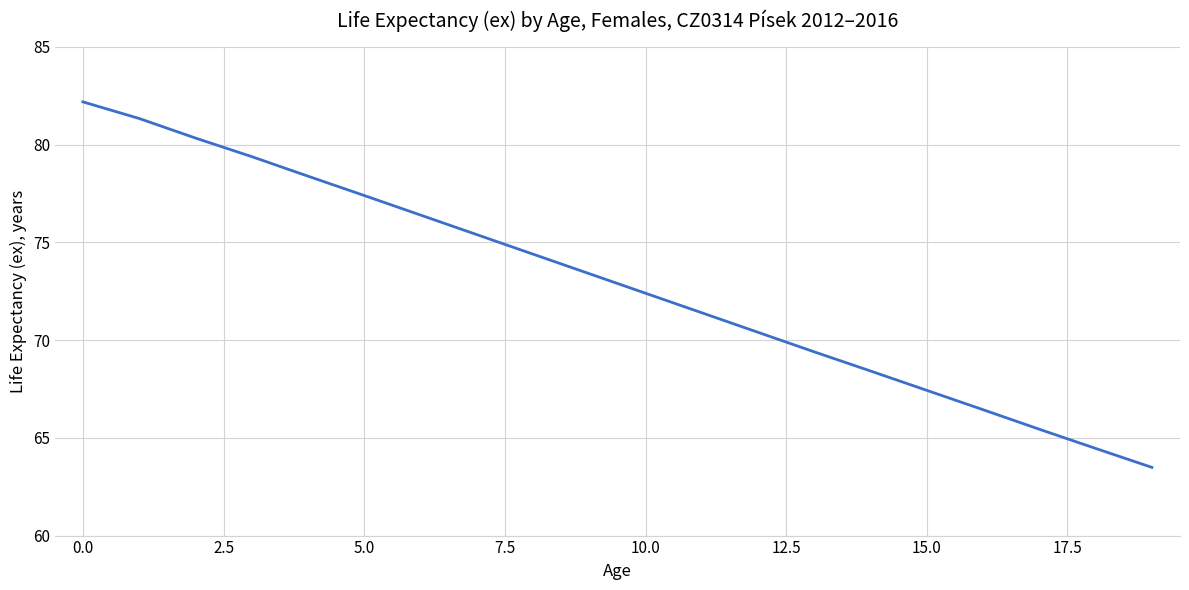

What is the maximum value shown in the chart?

82.2